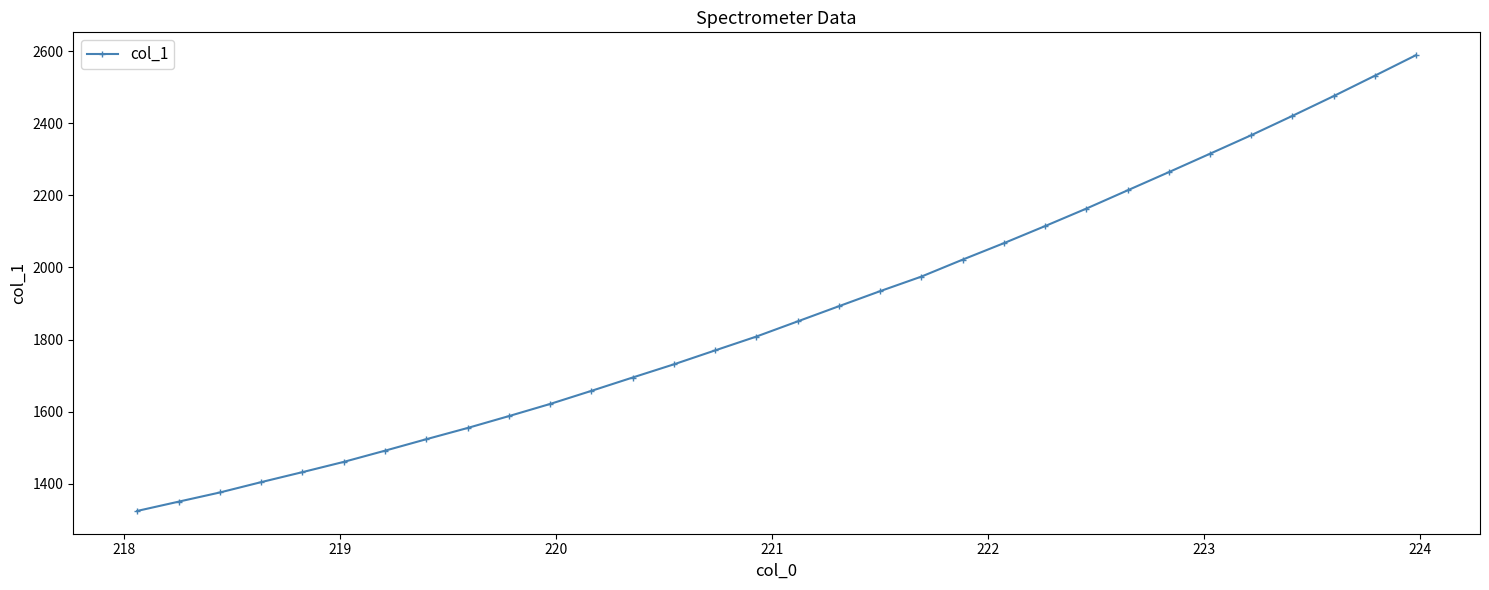

How many data points does each series have?

32